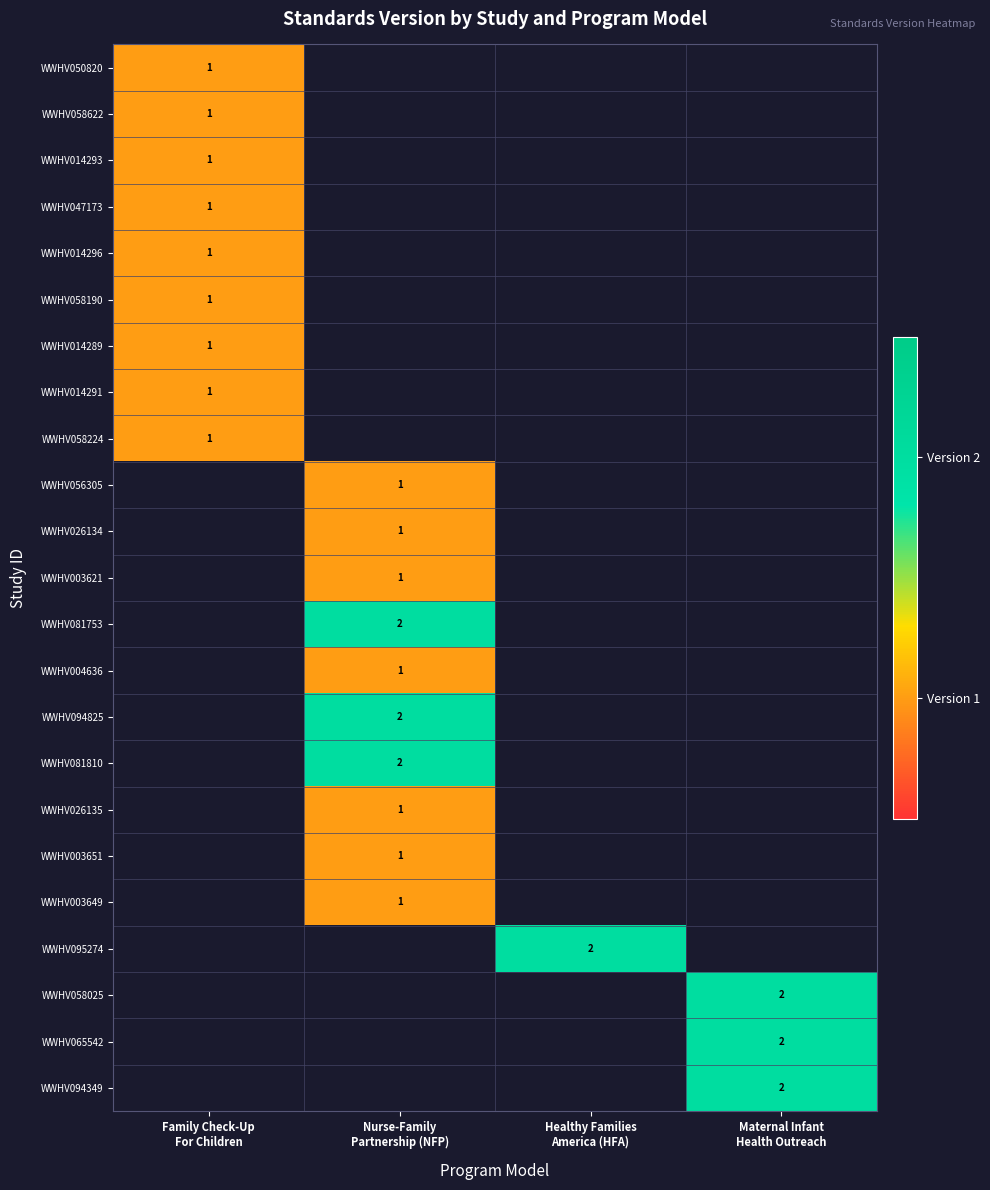

How many distinct data groups are displayed?

23